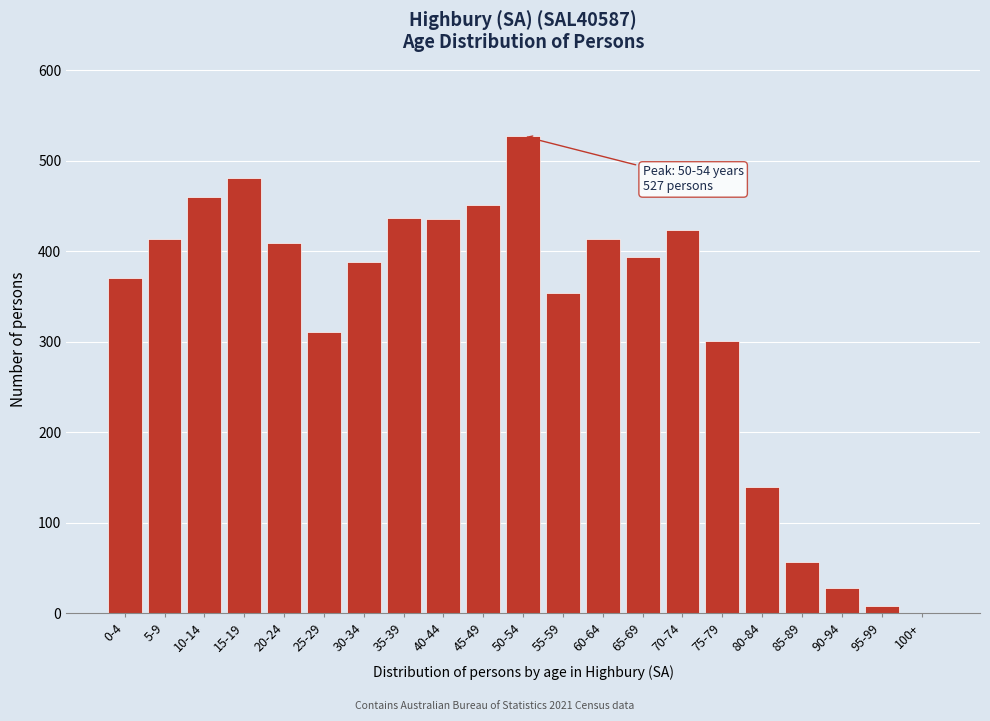

At which category does the chart reach its peak across all series?

50-54